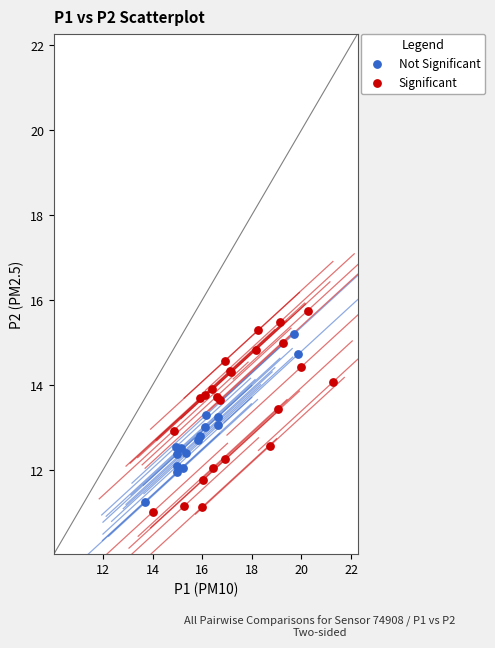

Which series has the widest spread of Y values?

Significant